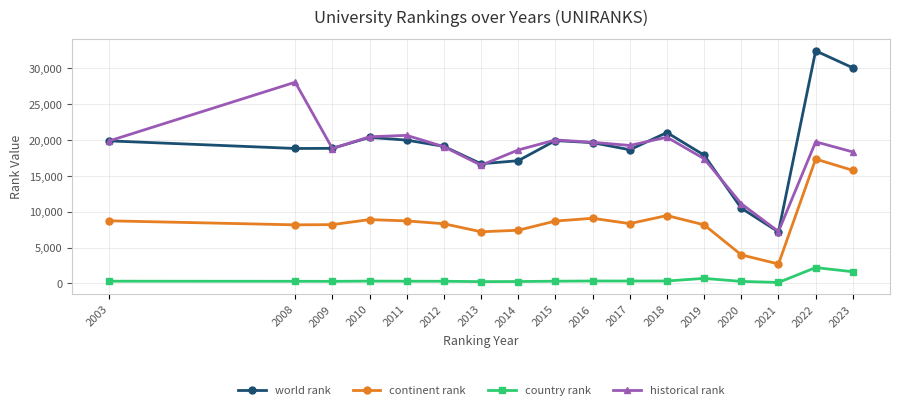

Which series changed the most between 2019 and 2023?

world rank